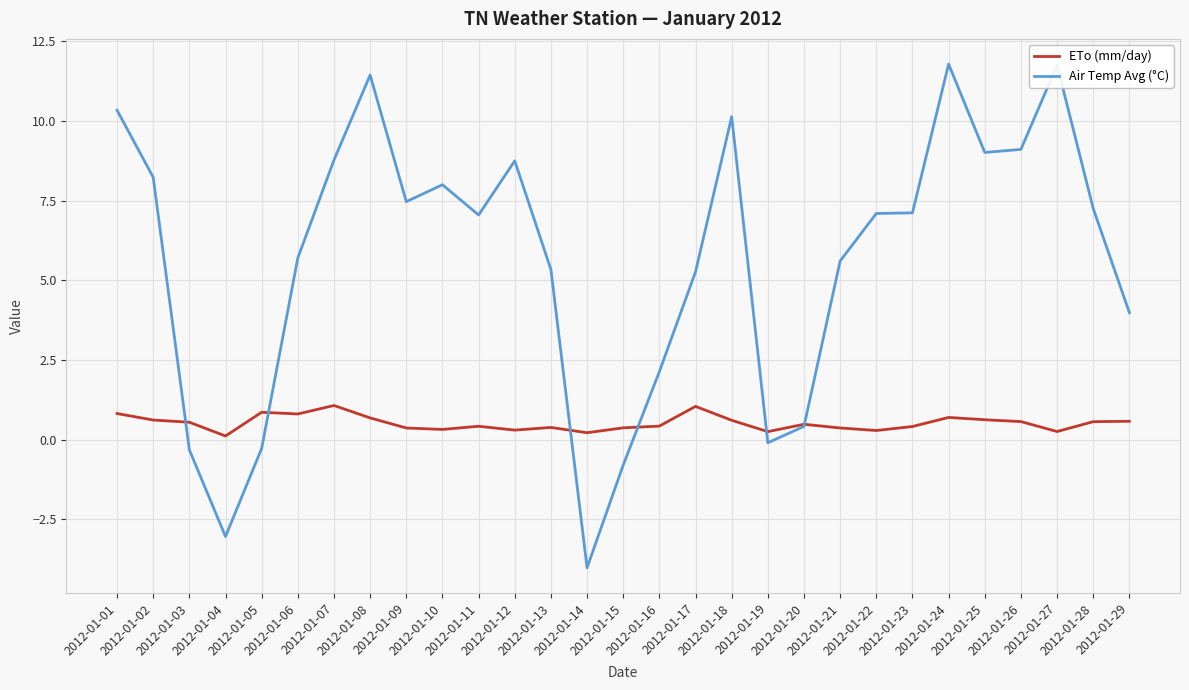

Is it true that ETo (mm/day) equals 0.4 at 2012-01-23?

True